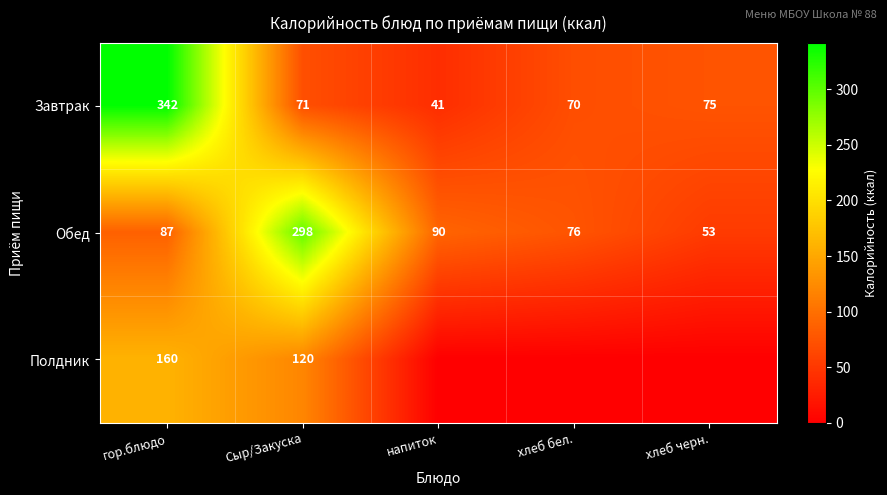

List the labels in order of Обед value, smallest first.

хлеб черн., хлеб бел., гор.блюдо, напиток, Сыр/Закуска